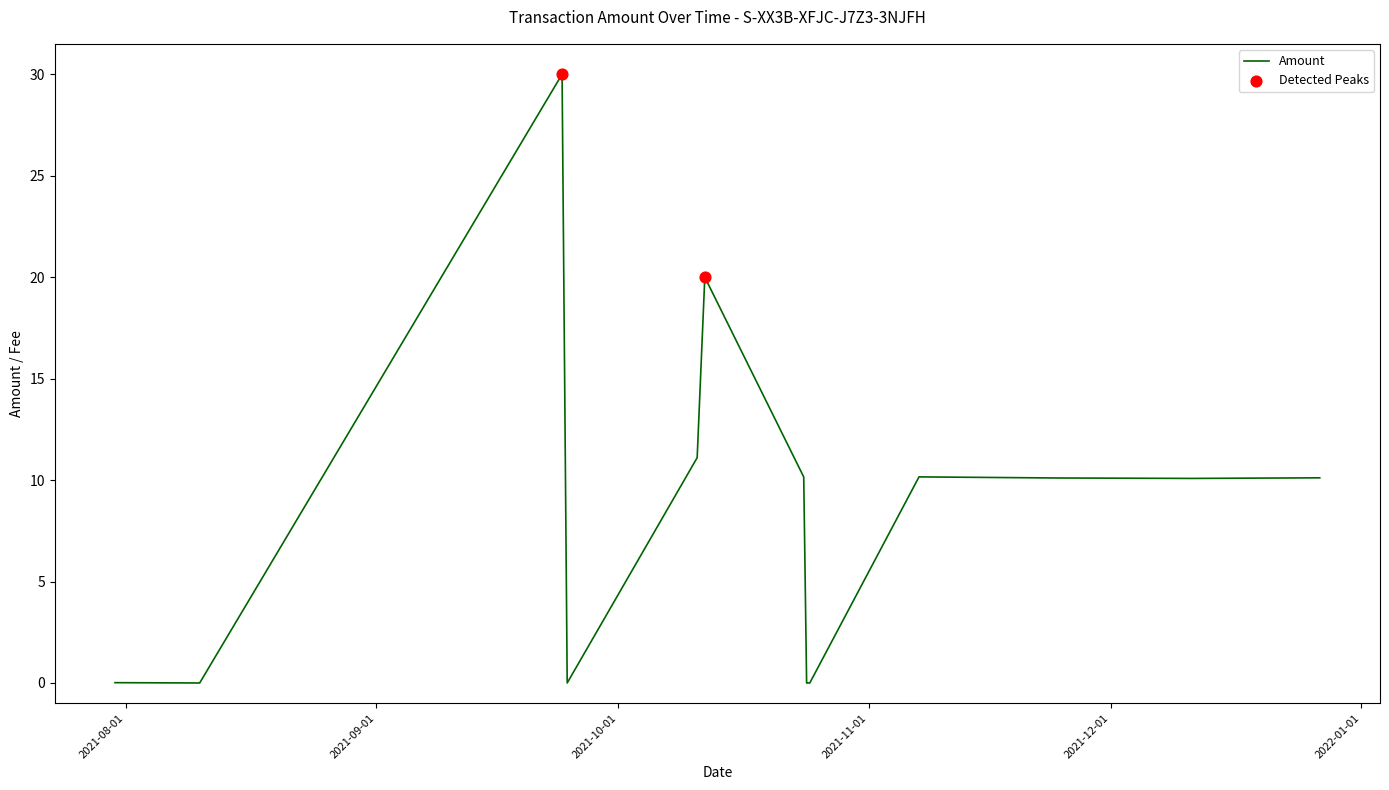

What is the greatest value displayed?

30.0